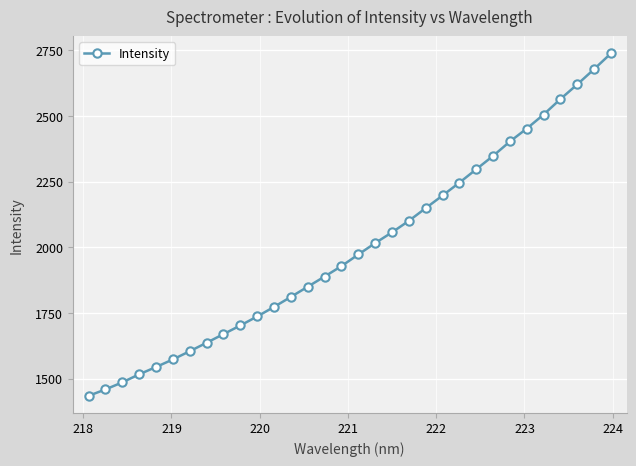

What is the average value?

1999.3